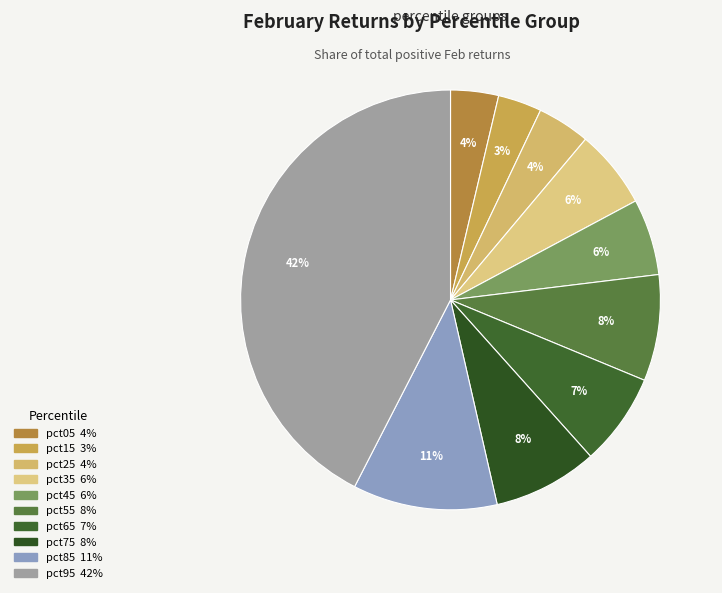

To the nearest percent, what is the average slice percentage?

10%